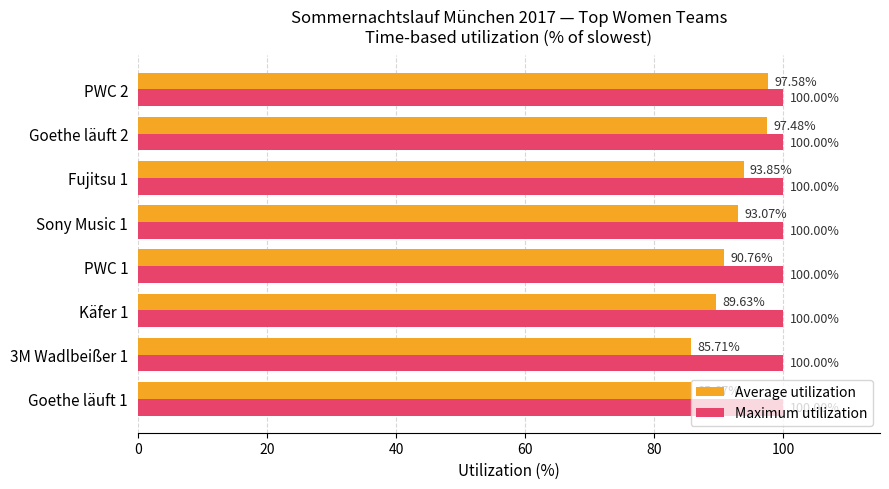

At which label does Average utilization reach its peak?

PWC 2